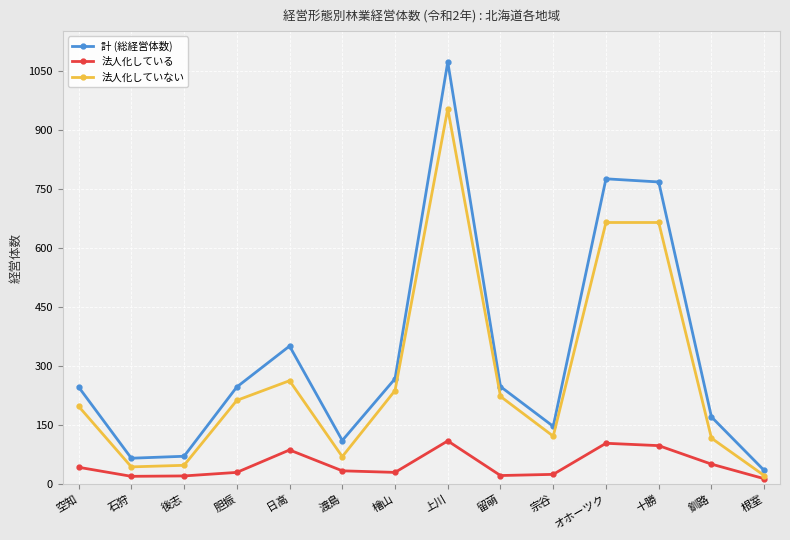

Which series has the largest range (max minus min)?

計 (総経営体数)